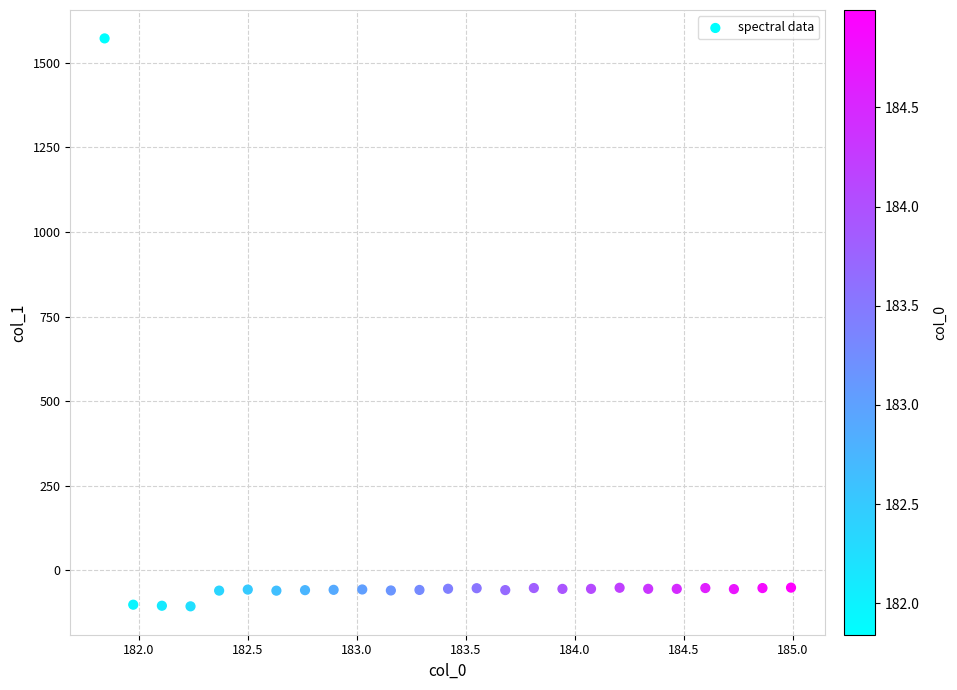

What is the range of X values (max minus min)?

3.1